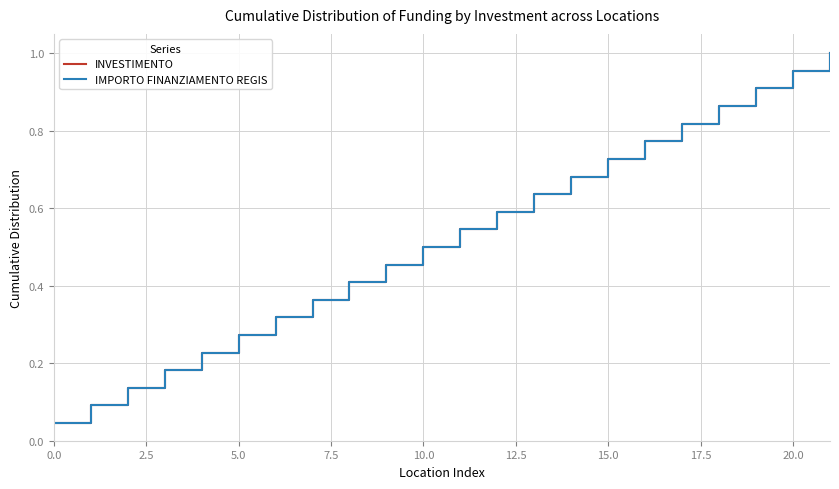

Does the chart display data point markers on the line(s)?

No